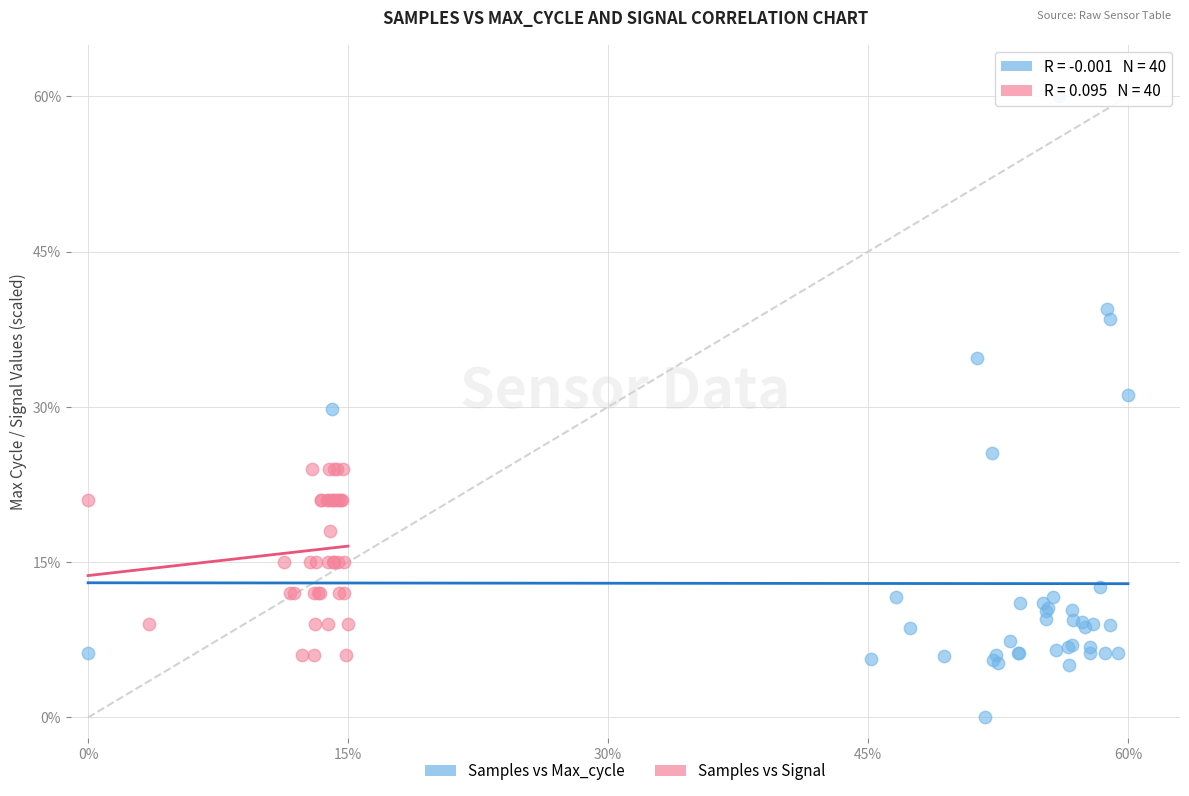

What are all the series names shown in the legend?

Samples vs Max_cycle, Samples vs Signal